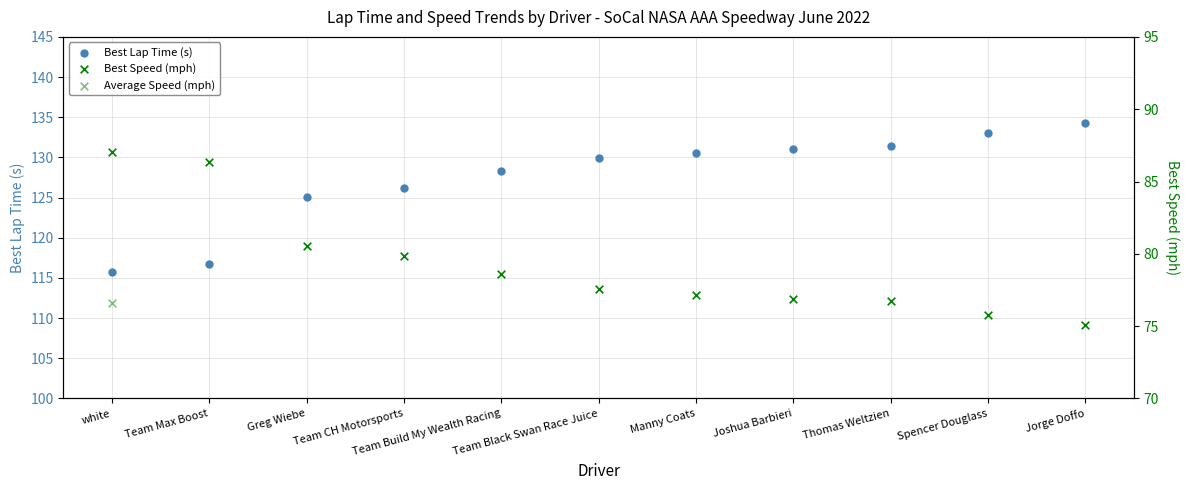

What is the total value across all series at Manny Coats?

270.4